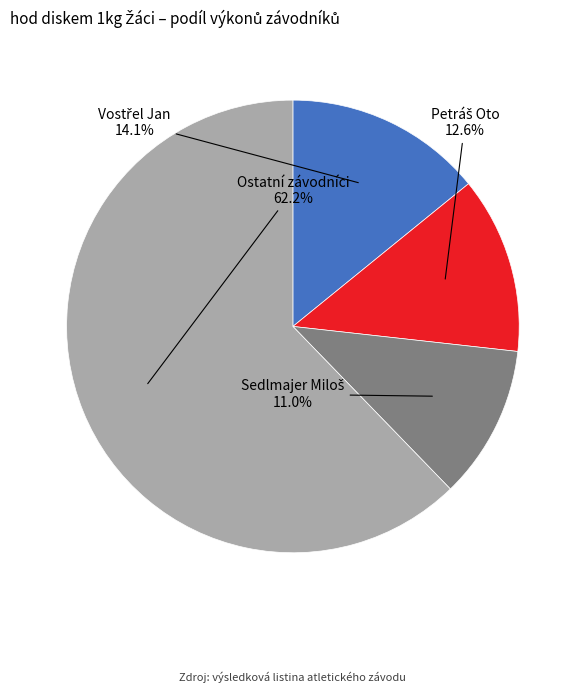

Which slice is the largest?

Ostatní závodníci